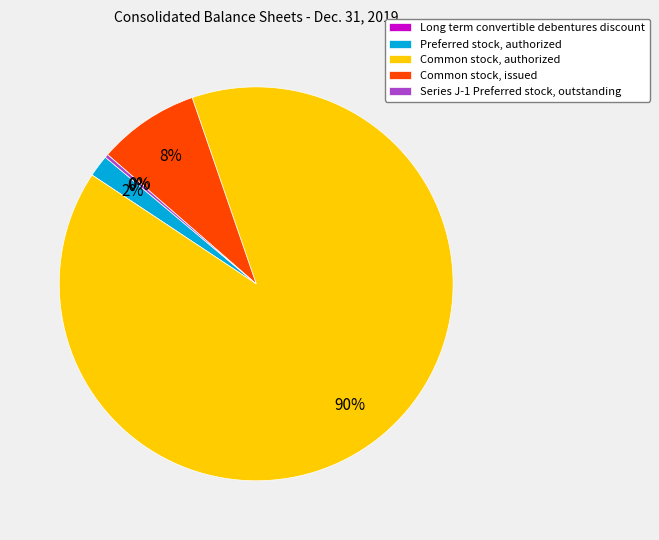

Is the sum of Preferred stock, authorized and Common stock, issued greater than half?

No